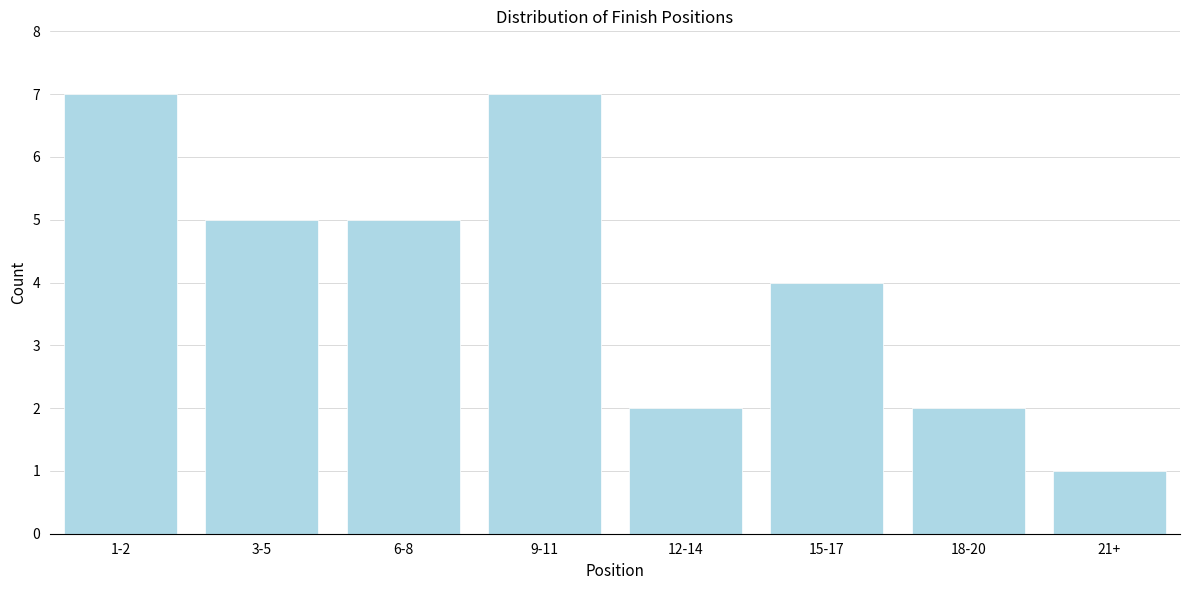

Reading left to right, extract all data points from this chart.

7	5	5	7	2	4	2	1